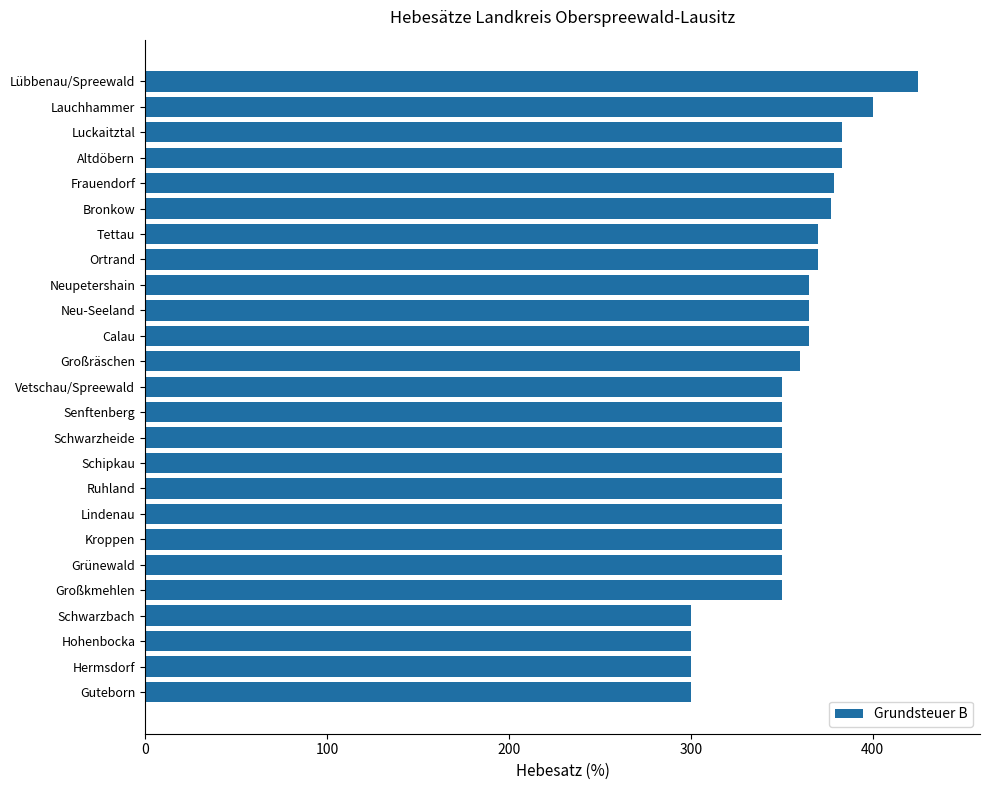

Reading top to bottom, list all the values displayed in this chart.

Lübbenau/Spreewald=425	Lauchhammer=400	Luckaitztal=383	Altdöbern=383	Frauendorf=379	Bronkow=377	Tettau=370	Ortrand=370	Neupetershain=365	Neu-Seeland=365	Calau=365	Großräschen=360	Vetschau/Spreewald=350	Senftenberg=350	Schwarzheide=350	Schipkau=350	Ruhland=350	Lindenau=350	Kroppen=350	Grünewald=350	Großkmehlen=350	Schwarzbach=300	Hohenbocka=300	Hermsdorf=300	Guteborn=300